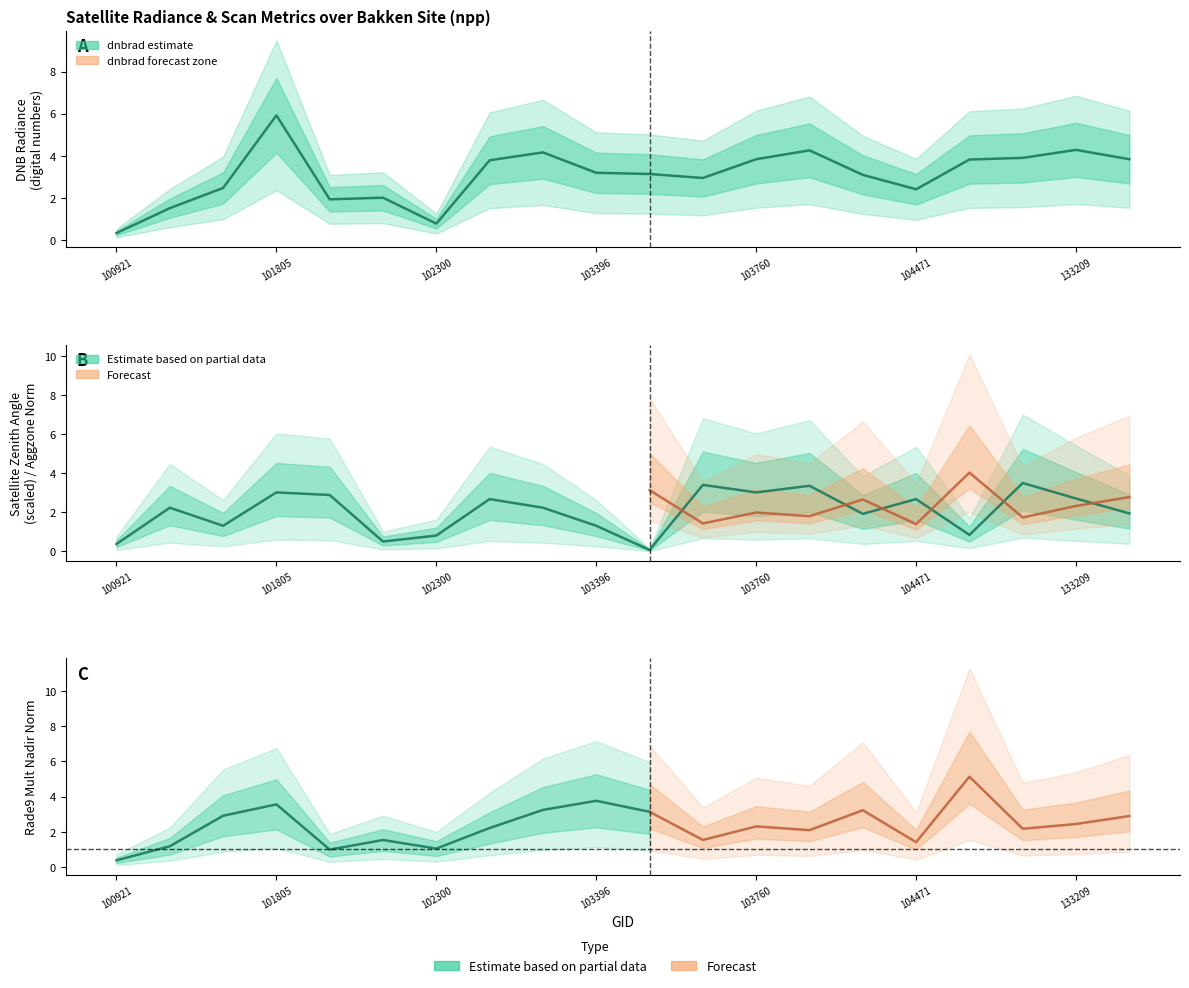

What is the total value across all series at 101805?

8.9